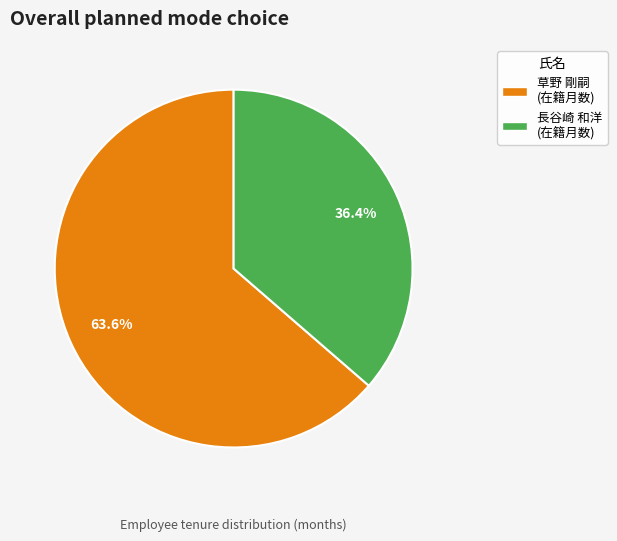

The 草野 剛嗣 slice represents 78% of the pie. True or false?

False